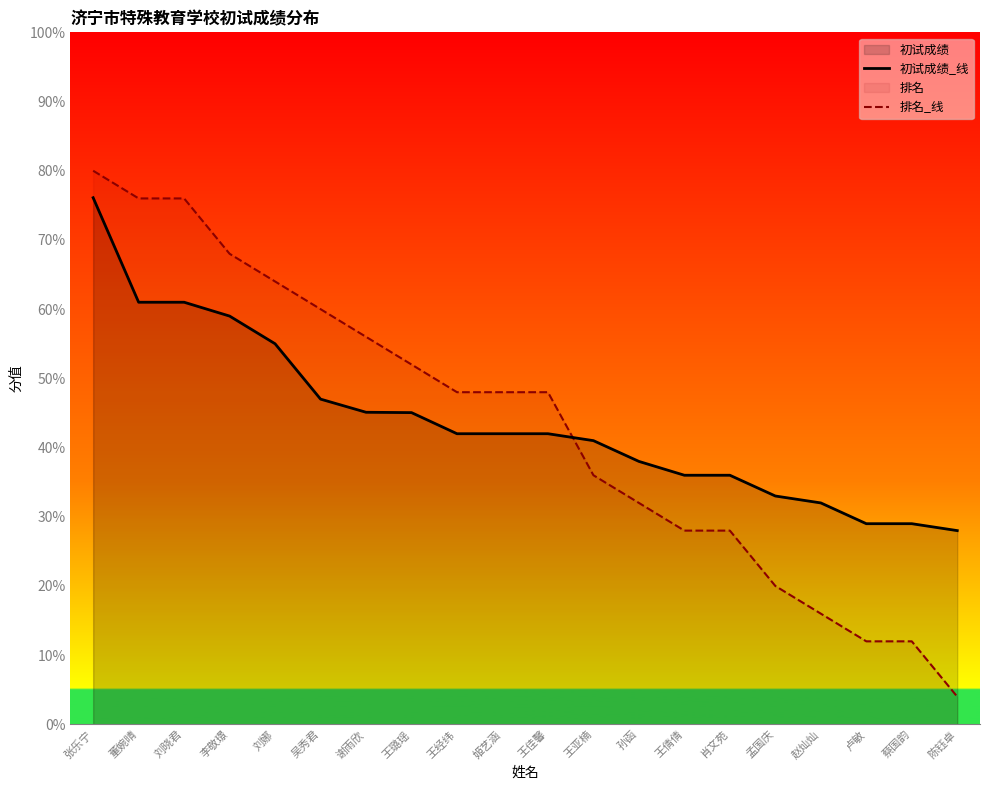

What is the minimum value for 初试成绩_线?

28.0